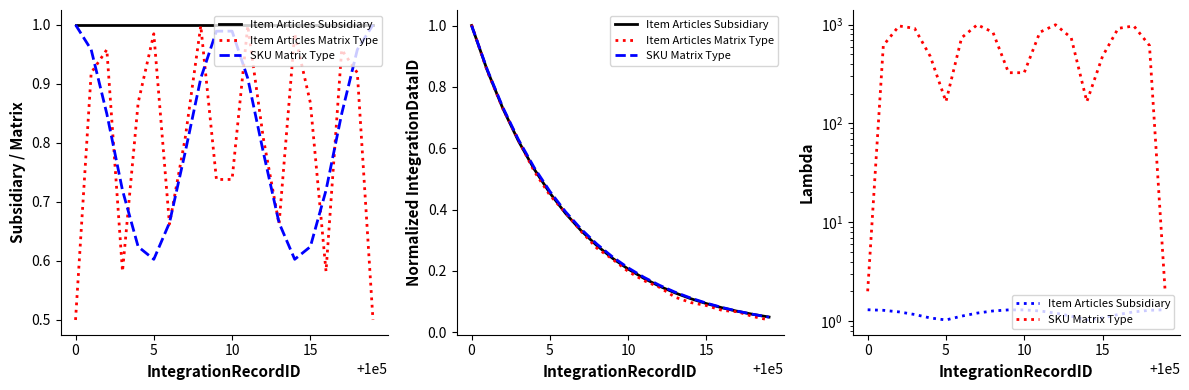

Count the number of data series in this chart.

3